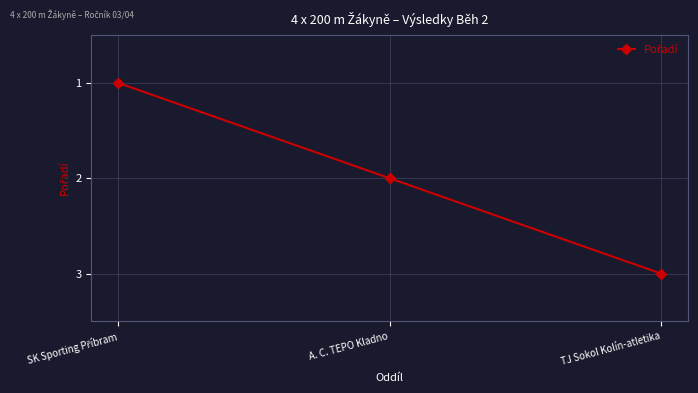

True or false: the data shows 3 at A. C. TEPO Kladno.

False